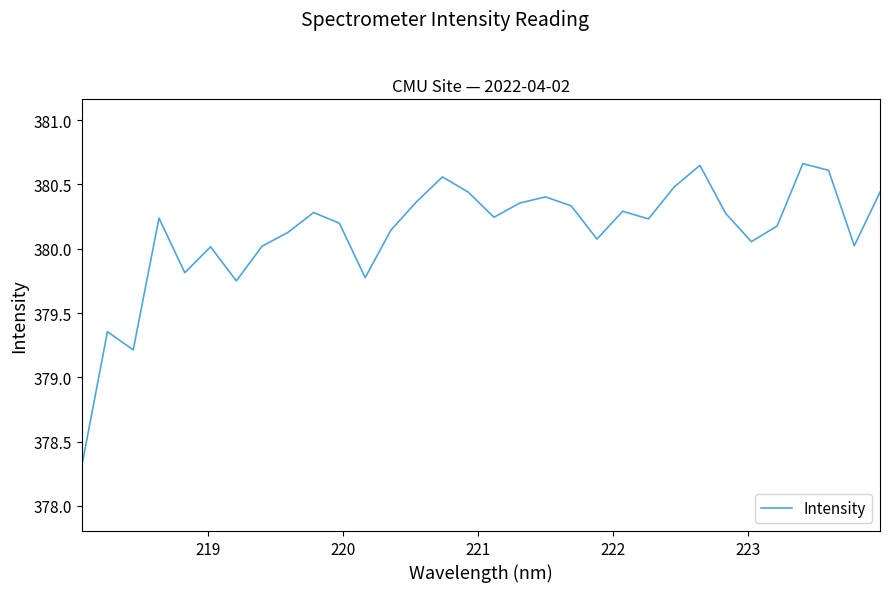

What is the smallest value displayed?

378.3